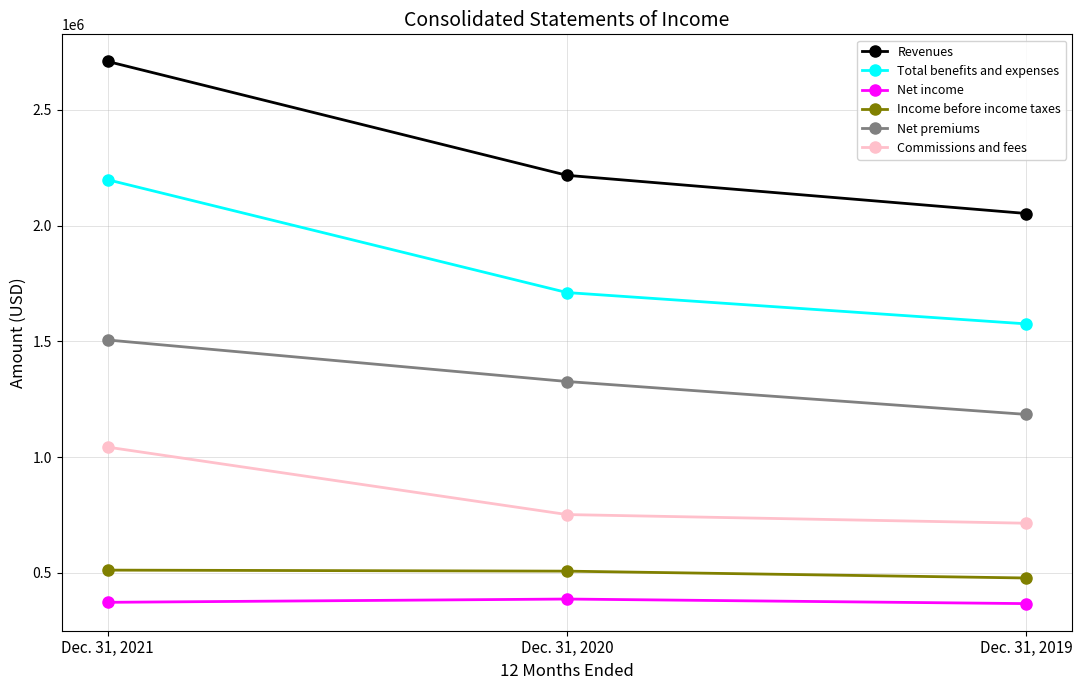

What is the approximate value of Revenues at Dec. 31, 2021?

2709732